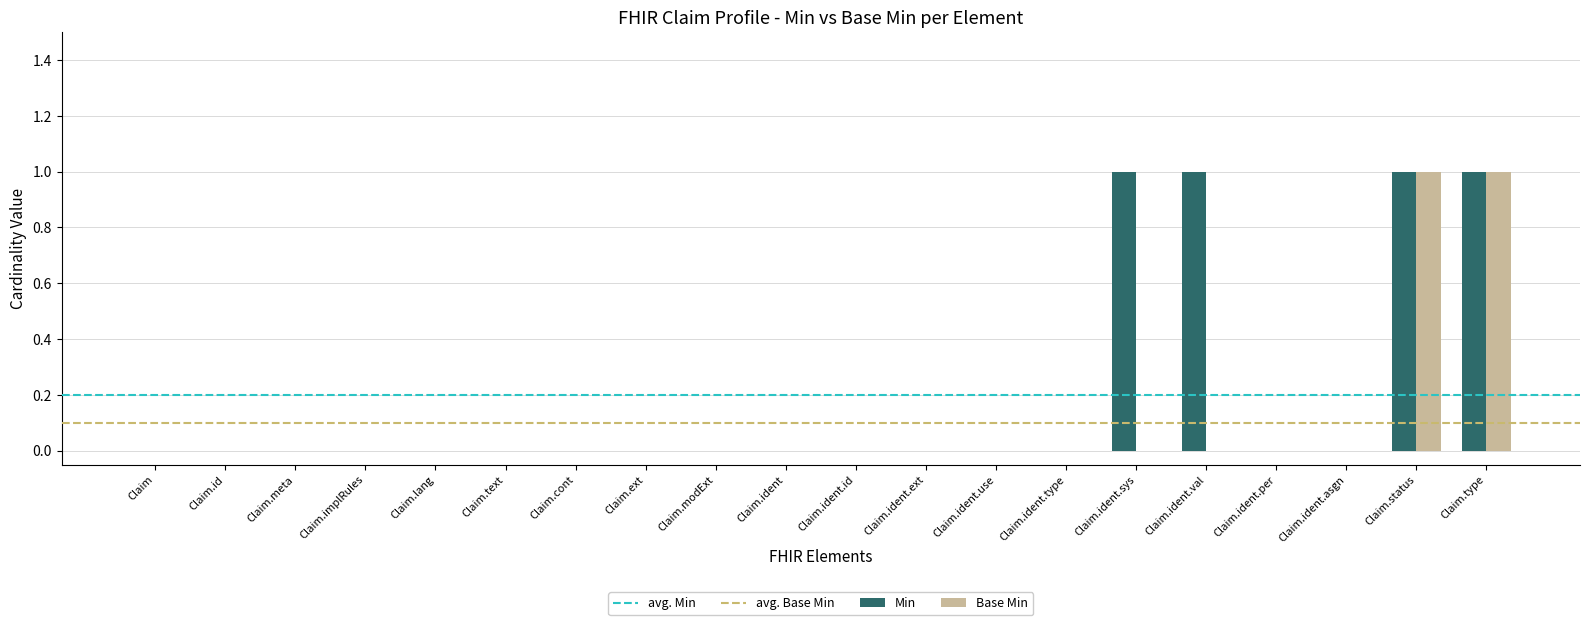

Does the chart contain stacked bars?

No